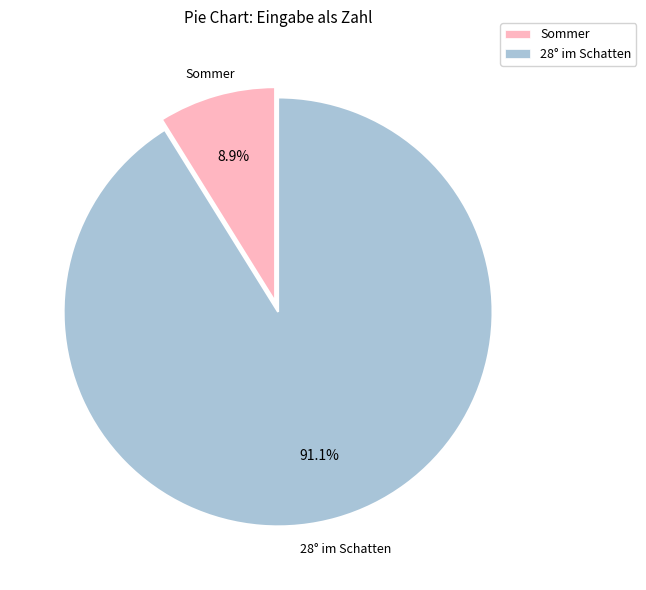

The 28° im Schatten slice represents 91% of the pie. True or false?

True